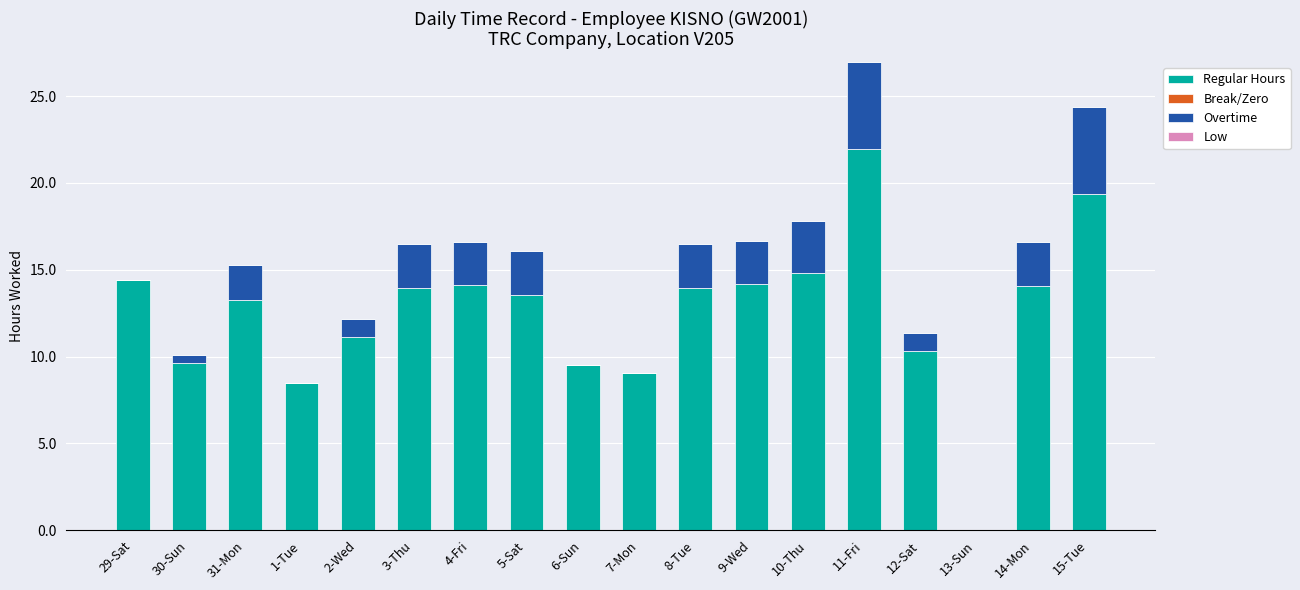

At which label does Regular Hours first exceed 13?

29-Sat